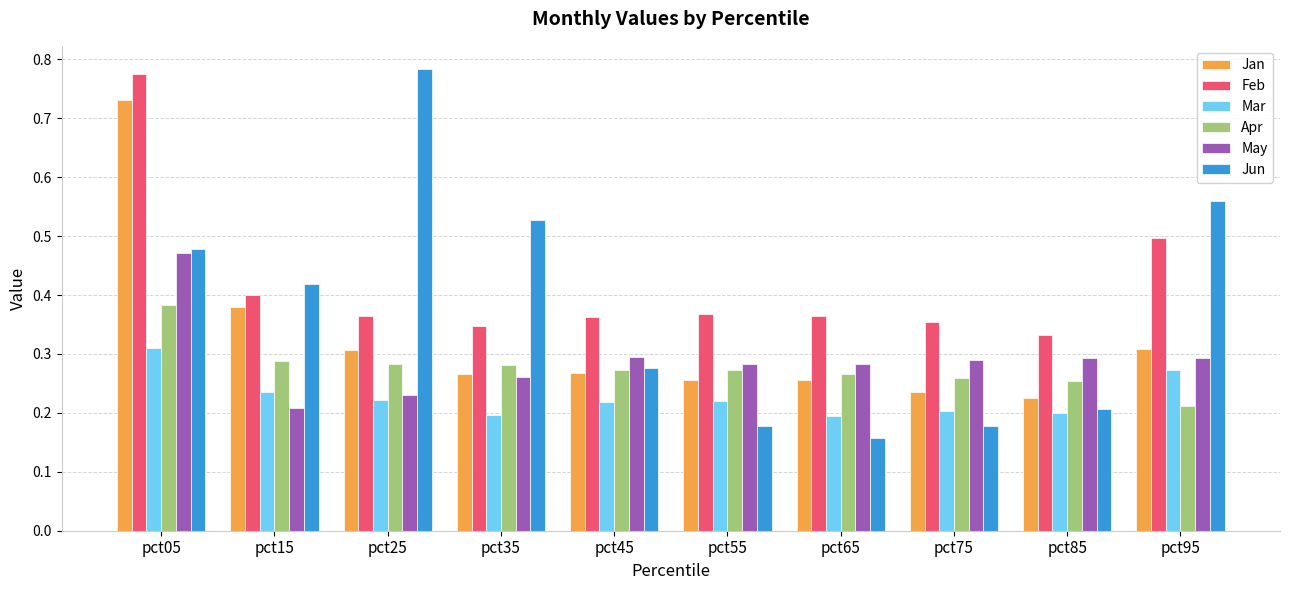

Are the bars grouped side by side (vs. stacked)?

Yes